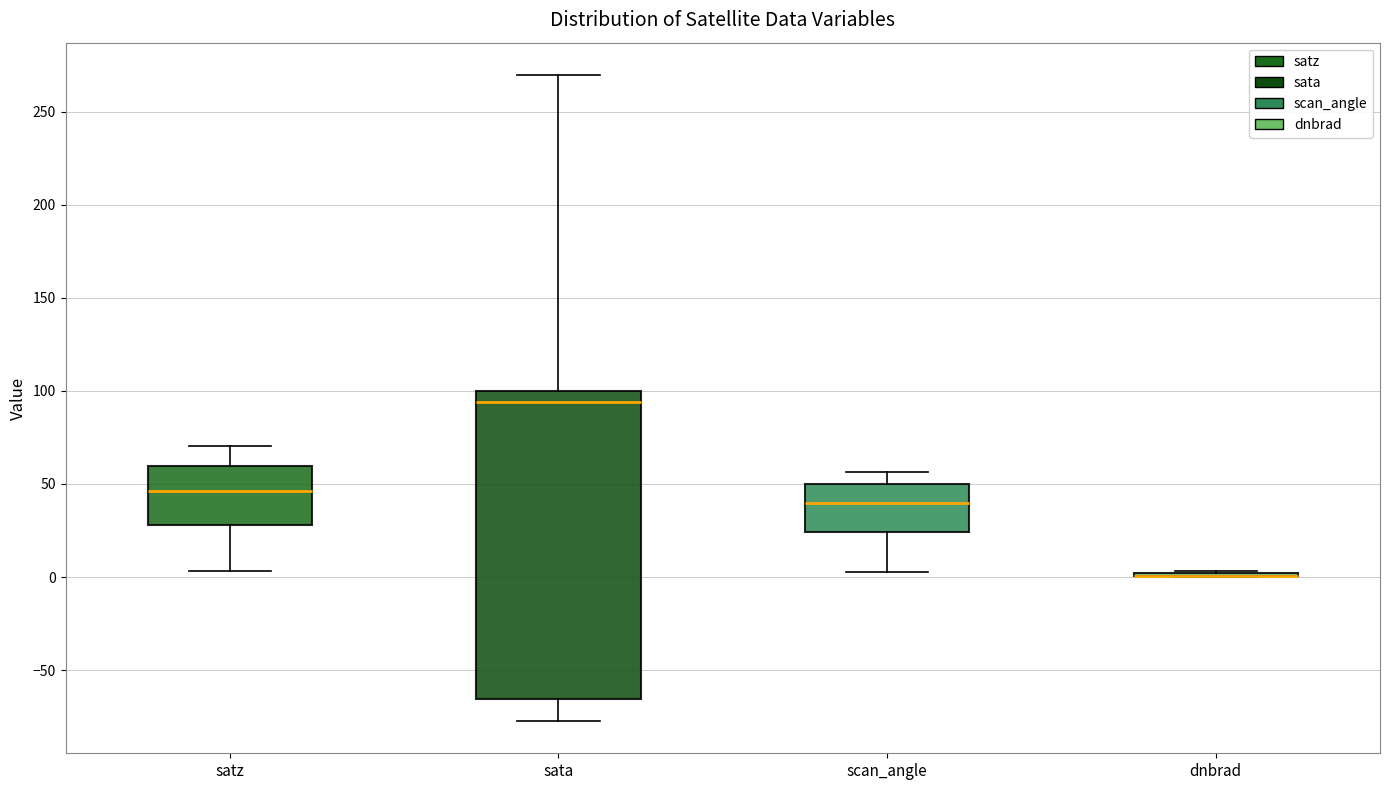

Reading left to right, read every box against the y-axis: the position of its median line, the range the box covers, and the ends of its whiskers. The values are not printed on the chart, so give them approximately, as read against the axis.

satz: median 45, box 30 to 60, whiskers 5 to 70
sata: median 95, box -65 to 100, whiskers -75 to 270
scan_angle: median 40, box 25 to 50, whiskers 5 to 55
dnbrad: box collapsed to a line at 0, whiskers 0 to 5